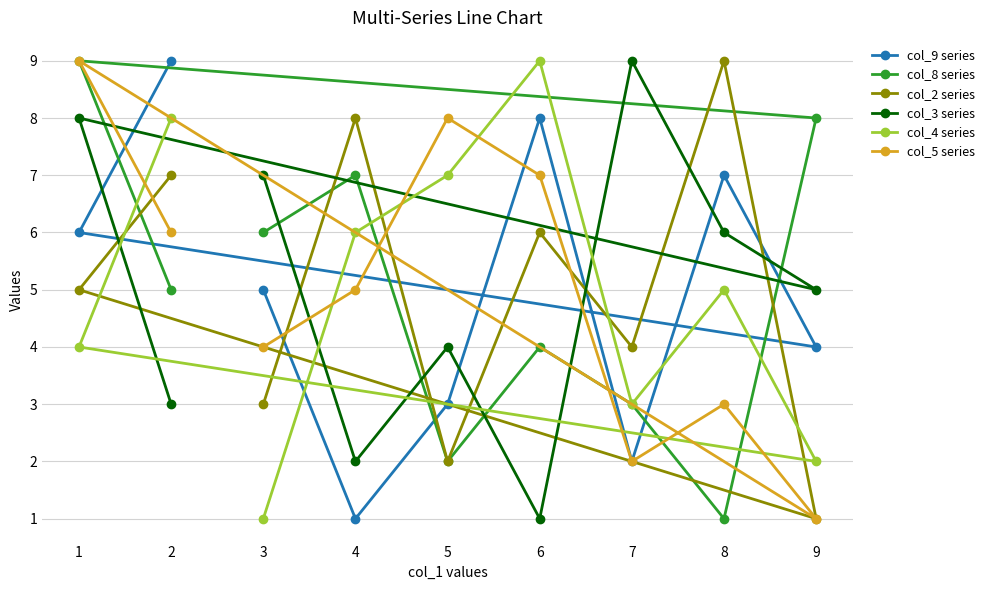

Which category has the highest value in the col_2 series series?

8